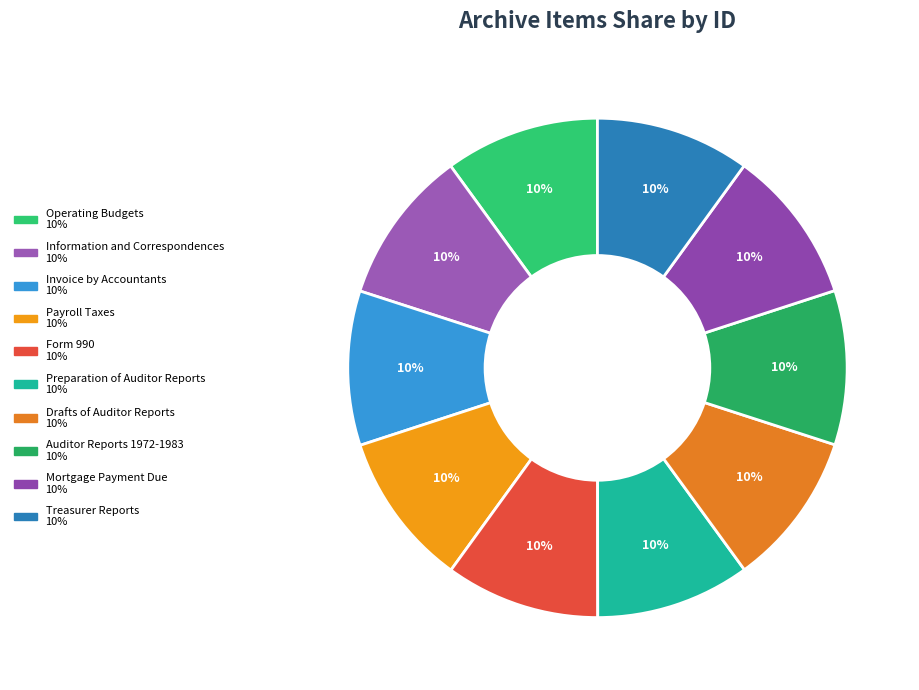

To the nearest percent, what percentage of the pie is Mortgage Payment Due?

10%